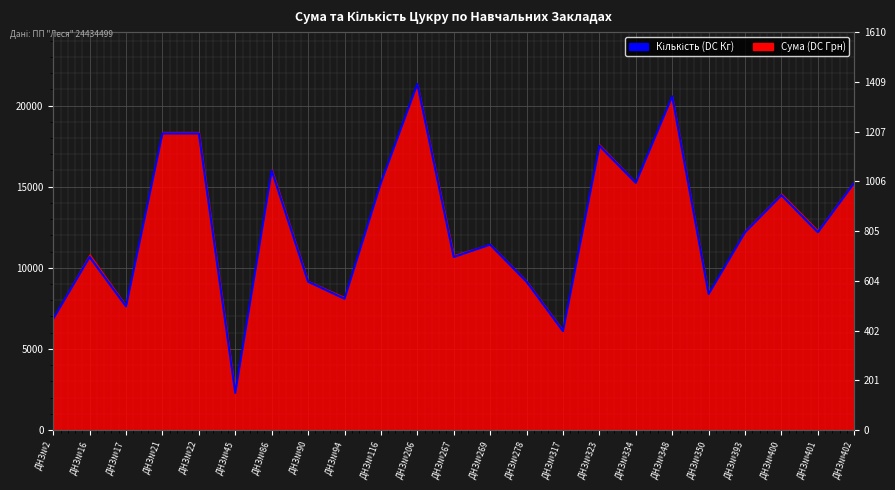

How many lines are shown in the chart?

1